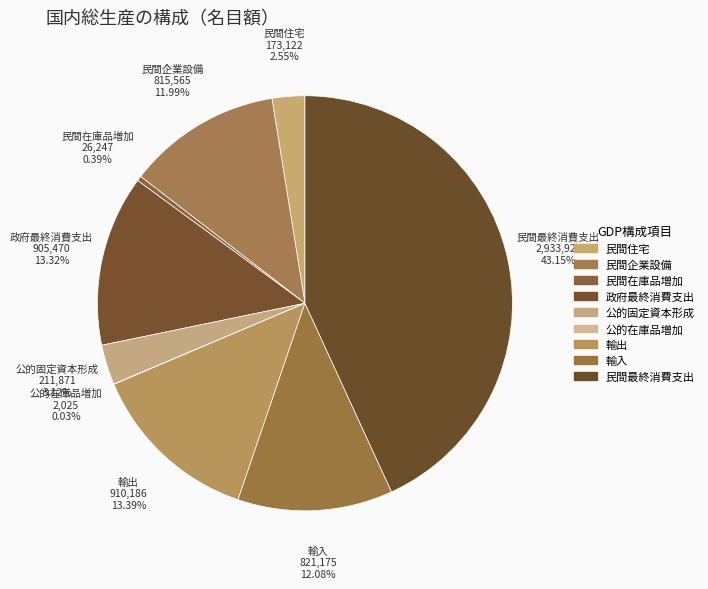

To the nearest percent, what is the combined percentage of 民間企業設備 and 輸入?

24%